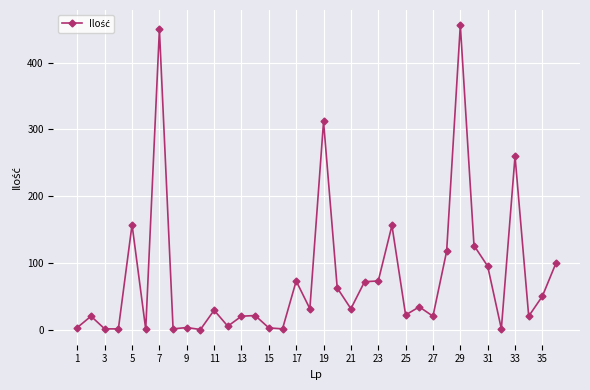

What is the difference between the maximum and minimum values?

456.2